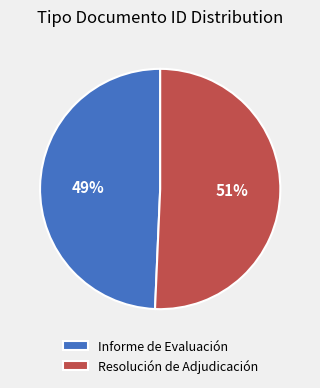

The Informe de Evaluación slice represents 49% of the pie. True or false?

True